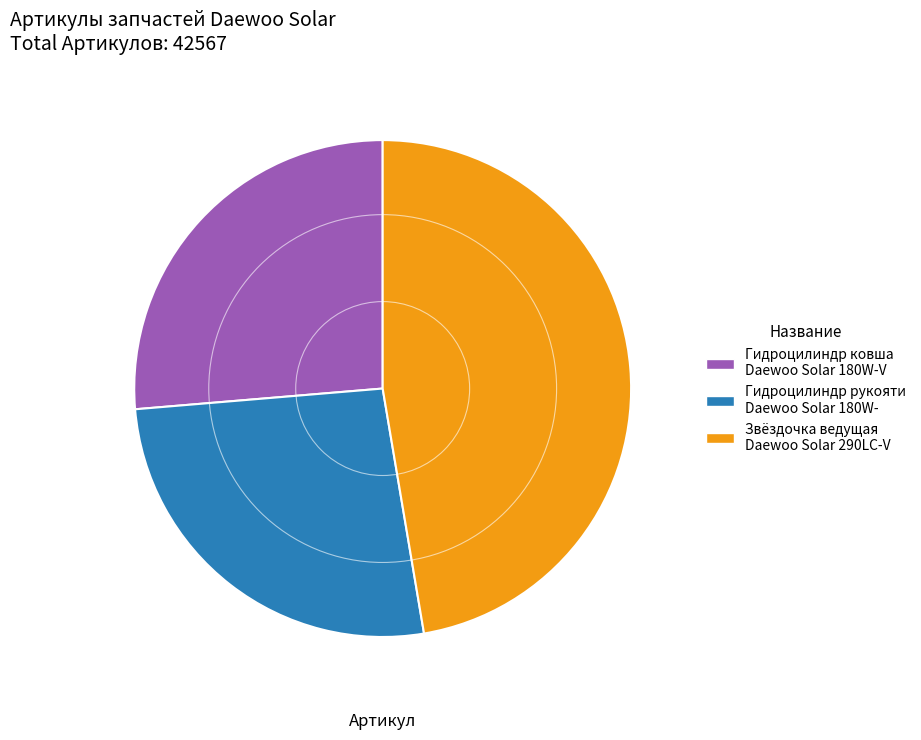

Combined, do Гидроцилиндр рукояти Daewoo Solar 180W- and Гидроцилиндр ковша Daewoo Solar 180W-V account for over 50%?

Yes